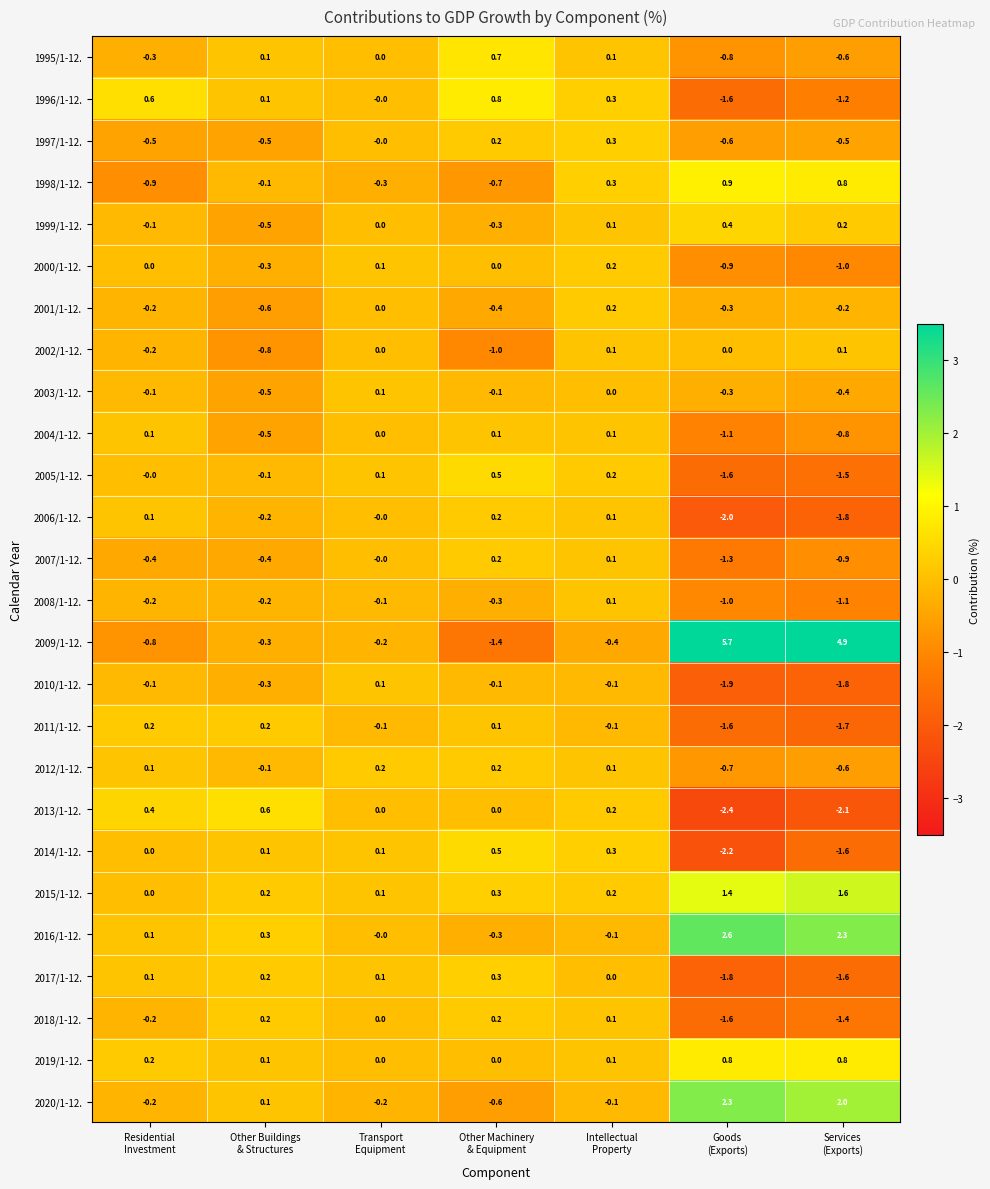

What is the highest value of the 2020/1-12. series?

2.3